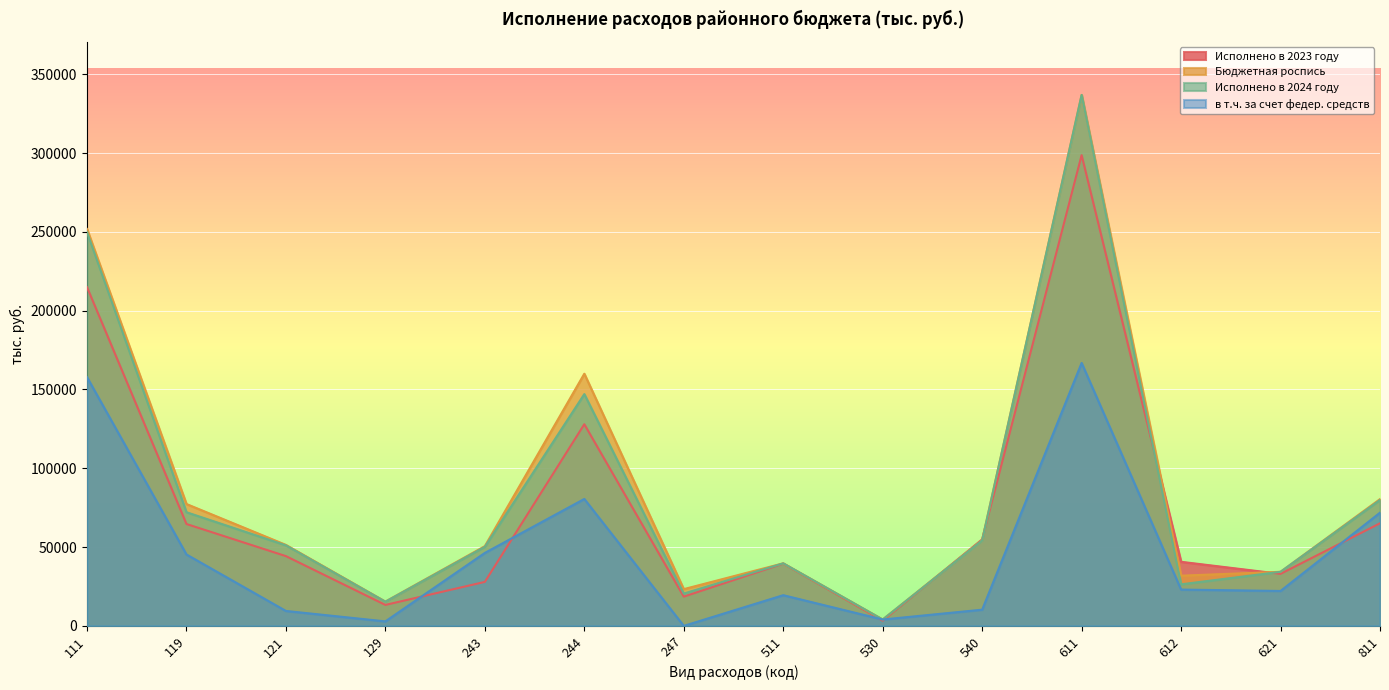

The в т.ч. за счет федер. средств series shows 4067.2 at 530. True or false?

True